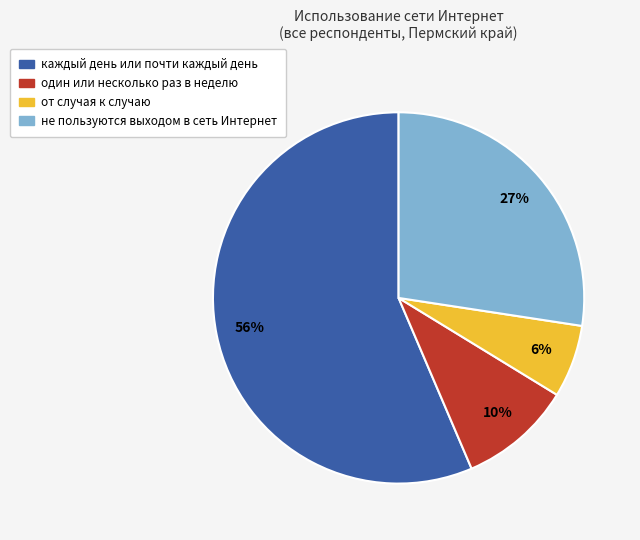

To the nearest percent, what percentage of the pie is один или несколько раз в неделю?

10%